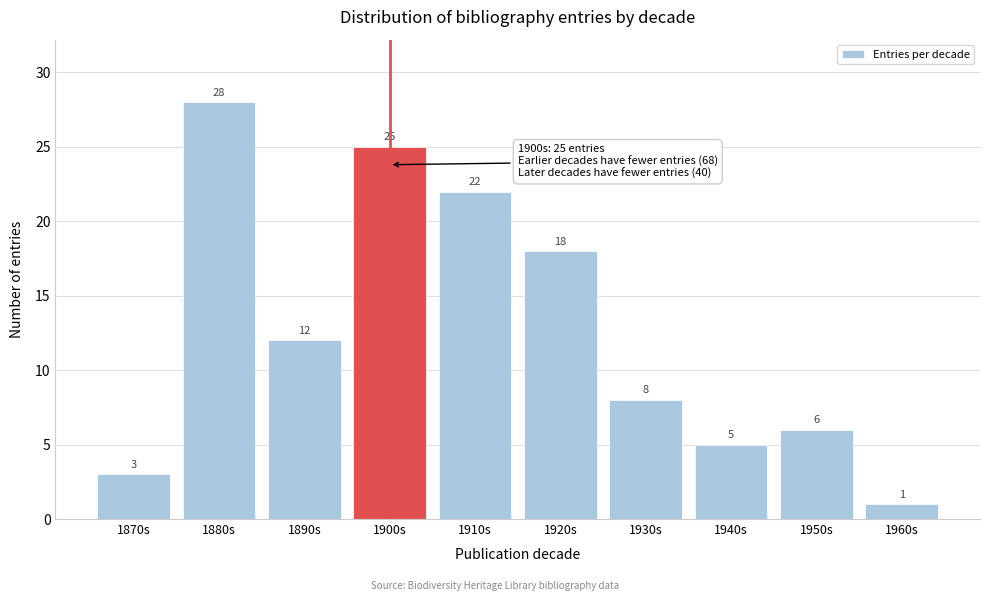

Reading left to right, extract all data points from this chart.

3	28	12	25	22	18	8	5	6	1